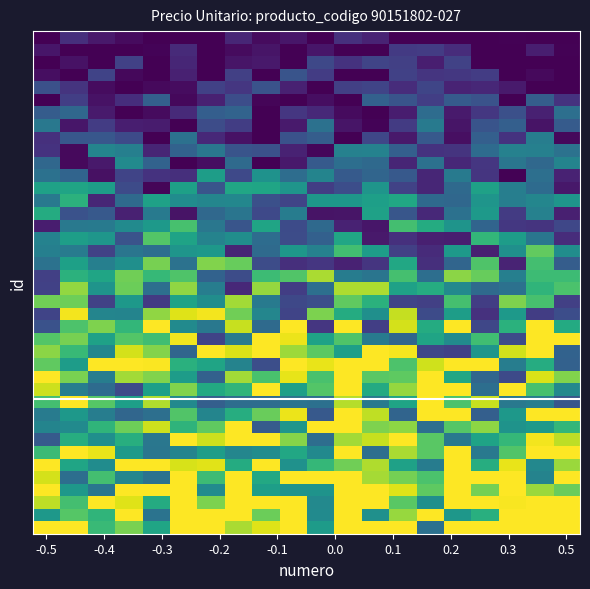

How many distinct data groups are displayed?

40